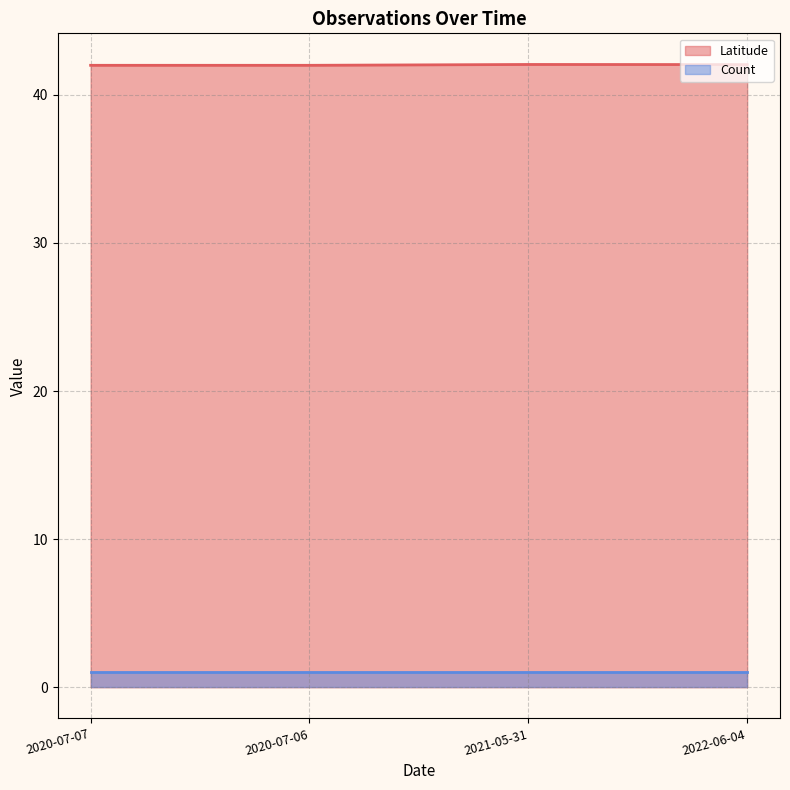

How many categories are shown in the chart?

4